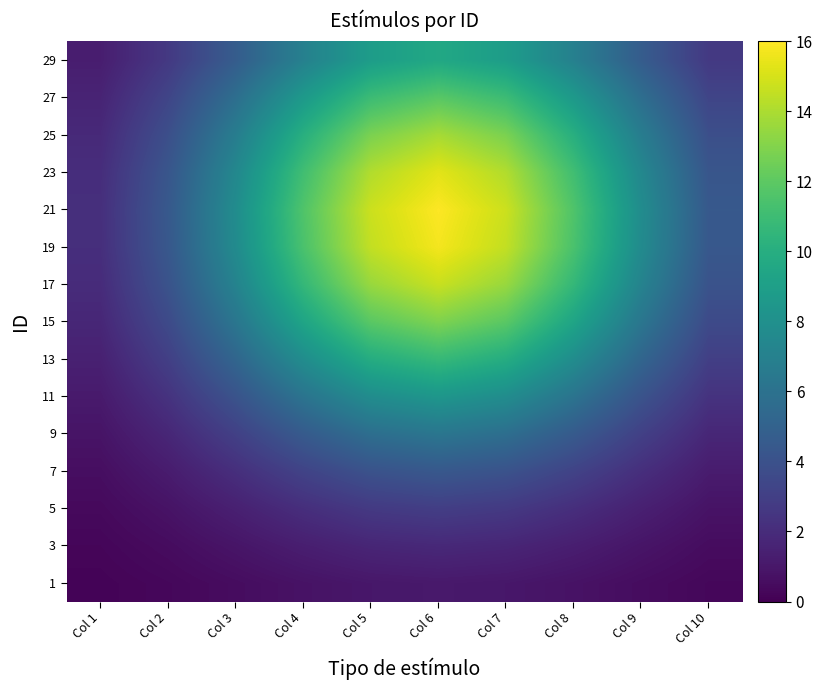

Reading left to right, what are all the values shown in this chart?

1: Col 1=0.1	Col 2=0.3	Col 3=0.5	Col 4=0.8	Col 5=1.0	Col 6=1.1	Col 7=1.0	Col 8=0.8	Col 9=0.5	Col 10=0.3
3: Col 1=0.2	Col 2=0.5	Col 3=0.9	Col 4=1.3	Col 5=1.7	Col 6=1.8	Col 7=1.7	Col 8=1.3	Col 9=0.9	Col 10=0.5
5: Col 1=0.4	Col 2=0.8	Col 3=1.4	Col 4=2.1	Col 5=2.7	Col 6=2.9	Col 7=2.7	Col 8=2.1	Col 9=1.4	Col 10=0.8
7: Col 1=0.6	Col 2=1.2	Col 3=2.1	Col 4=3.2	Col 5=4.1	Col 6=4.4	Col 7=4.1	Col 8=3.2	Col 9=2.1	Col 10=1.2
9: Col 1=0.8	Col 2=1.7	Col 3=3.1	Col 4=4.6	Col 5=5.8	Col 6=6.3	Col 7=5.8	Col 8=4.6	Col 9=3.1	Col 10=1.7
11: Col 1=1.1	Col 2=2.3	Col 3=4.1	Col 4=6.1	Col 5=7.8	Col 6=8.4	Col 7=7.8	Col 8=6.1	Col 9=4.1	Col 10=2.3
13: Col 1=1.5	Col 2=3.0	Col 3=5.2	Col 4=7.8	Col 5=9.9	Col 6=10.7	Col 7=9.9	Col 8=7.8	Col 9=5.2	Col 10=3.0
15: Col 1=1.7	Col 2=3.6	Col 3=6.3	Col 4=9.4	Col 5=11.9	Col 6=12.9	Col 7=11.9	Col 8=9.4	Col 9=6.3	Col 10=3.6
17: Col 1=2.0	Col 2=4.1	Col 3=7.1	Col 4=10.7	Col 5=13.5	Col 6=14.7	Col 7=13.5	Col 8=10.7	Col 9=7.1	Col 10=4.1
19: Col 1=2.1	Col 2=4.4	Col 3=7.7	Col 4=11.4	Col 5=14.5	Col 6=15.7	Col 7=14.5	Col 8=11.4	Col 9=7.7	Col 10=4.4
21: Col 1=2.2	Col 2=4.4	Col 3=7.8	Col 4=11.6	Col 5=14.7	Col 6=16.0	Col 7=14.7	Col 8=11.6	Col 9=7.8	Col 10=4.4
23: Col 1=2.1	Col 2=4.3	Col 3=7.5	Col 4=11.1	Col 5=14.1	Col 6=15.3	Col 7=14.1	Col 8=11.1	Col 9=7.5	Col 10=4.3
25: Col 1=1.9	Col 2=3.9	Col 3=6.7	Col 4=10.1	Col 5=12.8	Col 6=13.9	Col 7=12.8	Col 8=10.1	Col 9=6.7	Col 10=3.9
27: Col 1=1.6	Col 2=3.3	Col 3=5.8	Col 4=8.6	Col 5=10.9	Col 6=11.9	Col 7=10.9	Col 8=8.6	Col 9=5.8	Col 10=3.3
29: Col 1=1.3	Col 2=2.7	Col 3=4.7	Col 4=7.0	Col 5=8.9	Col 6=9.6	Col 7=8.9	Col 8=7.0	Col 9=4.7	Col 10=2.7